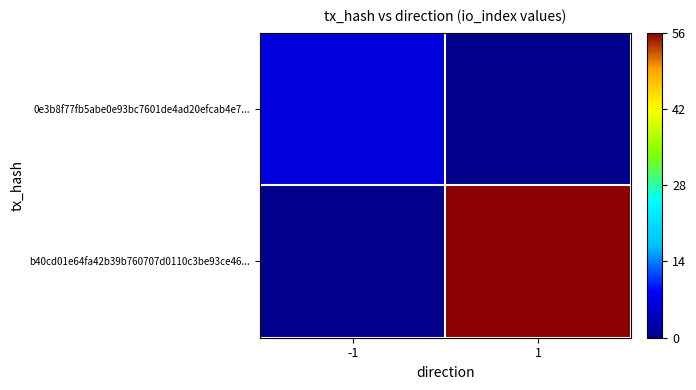

Rank the series by their maximum value, from highest to lowest.

b40cd01e64fa42b39b760707d0110c3be93ce46..., 0e3b8f77fb5abe0e93bc7601de4ad20efcab4e7...